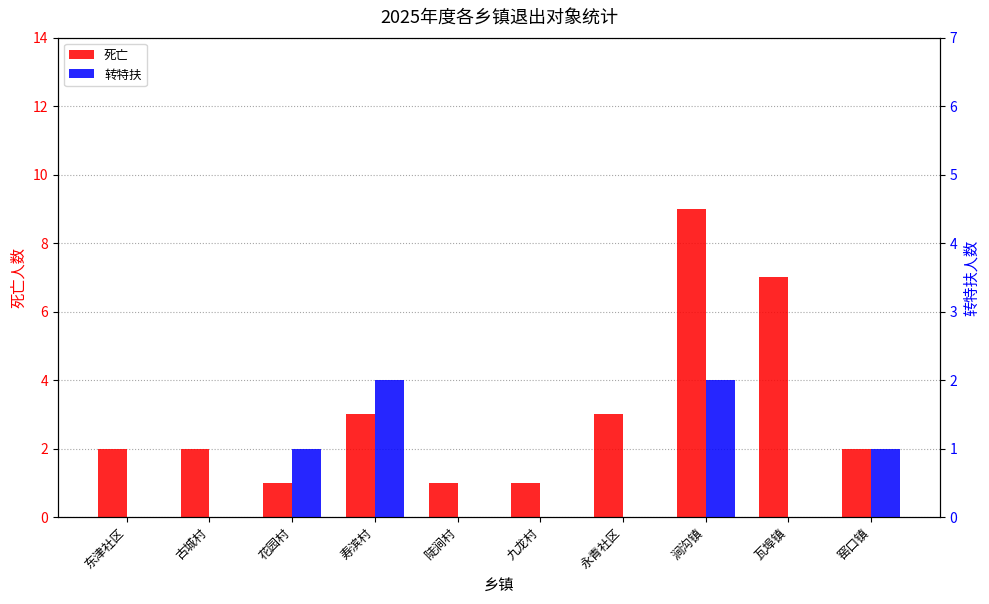

Is it true that 转特扶 equals 0 at 陡涧村?

True